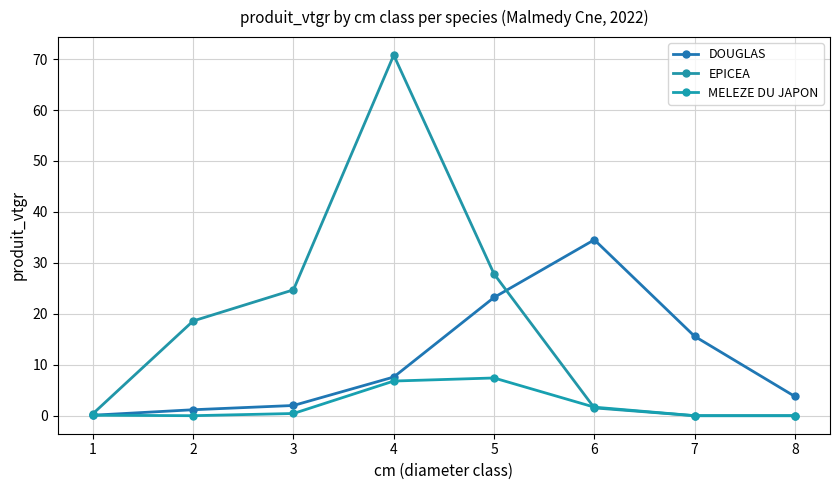

How many categories are shown in the chart?

8